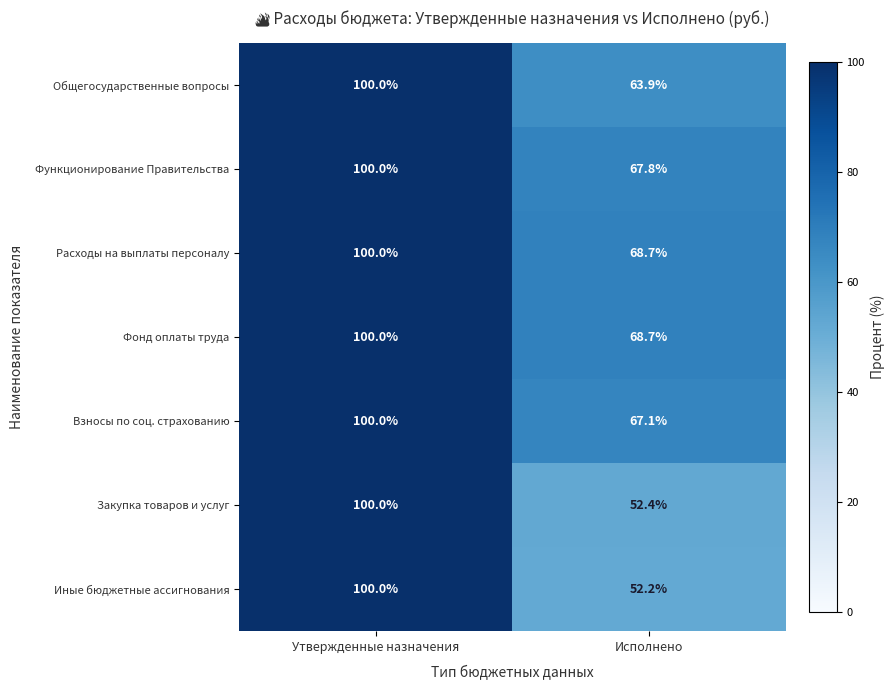

At which category does the chart reach its peak across all series?

Утвержденные назначения